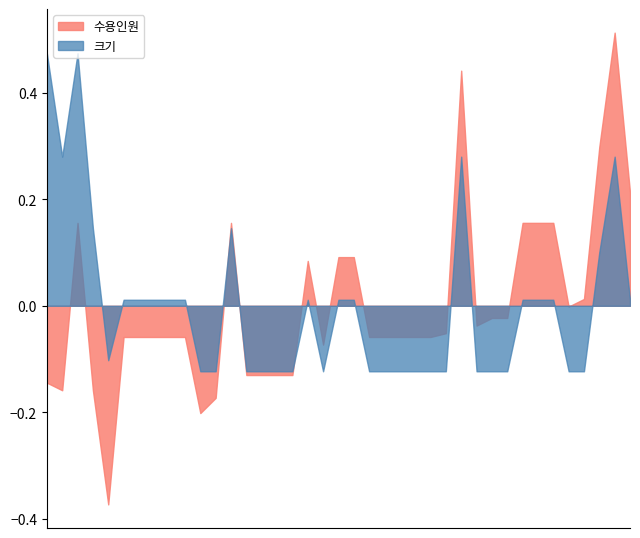

Is the value of 크기 at 1207 greater than the value of 수용인원 at 1337?

Yes